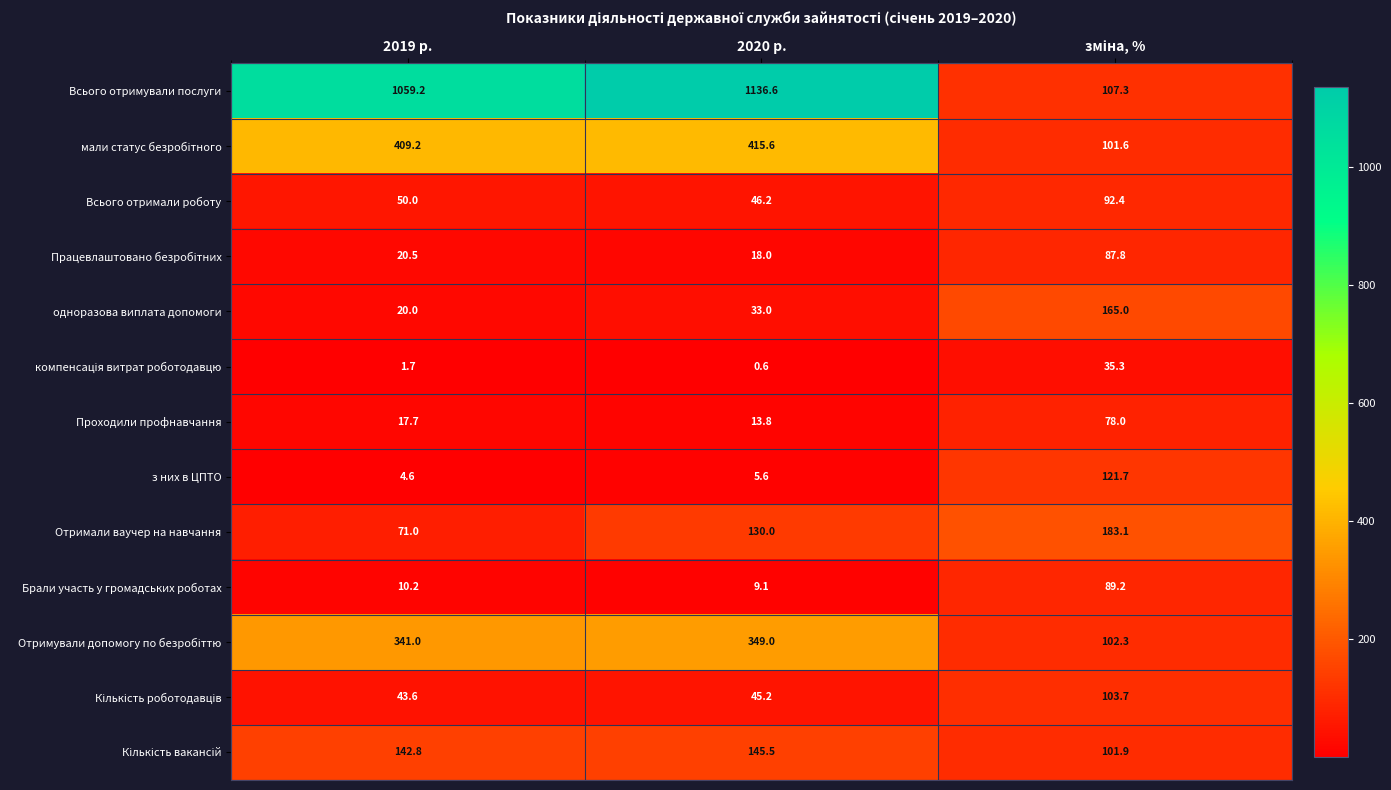

Is it true that Проходили профнавчання equals 8.0 at 2020 р.?

False